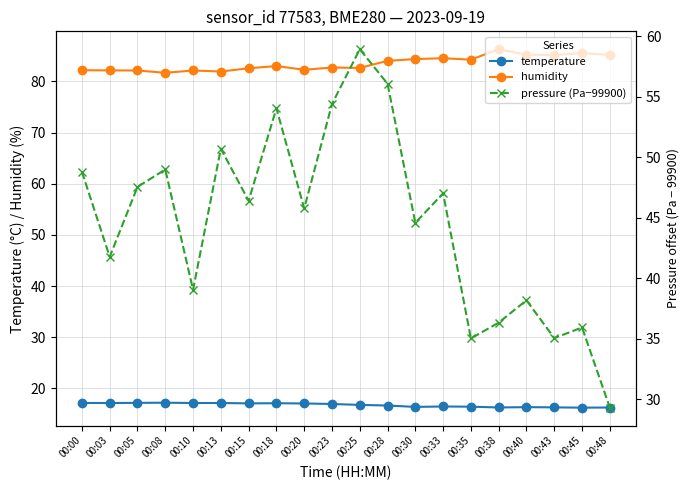

What is the average value of the humidity series?

83.5